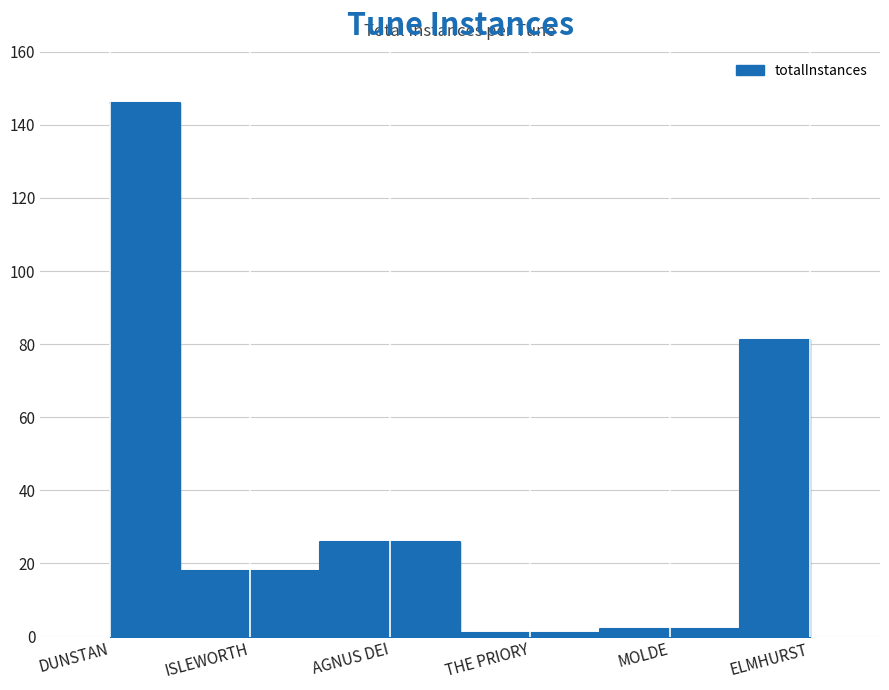

Rank the categories by value from highest to lowest.

DUNSTAN, ELMHURST, AGNUS DEI, ISLEWORTH, MOLDE, THE PRIORY